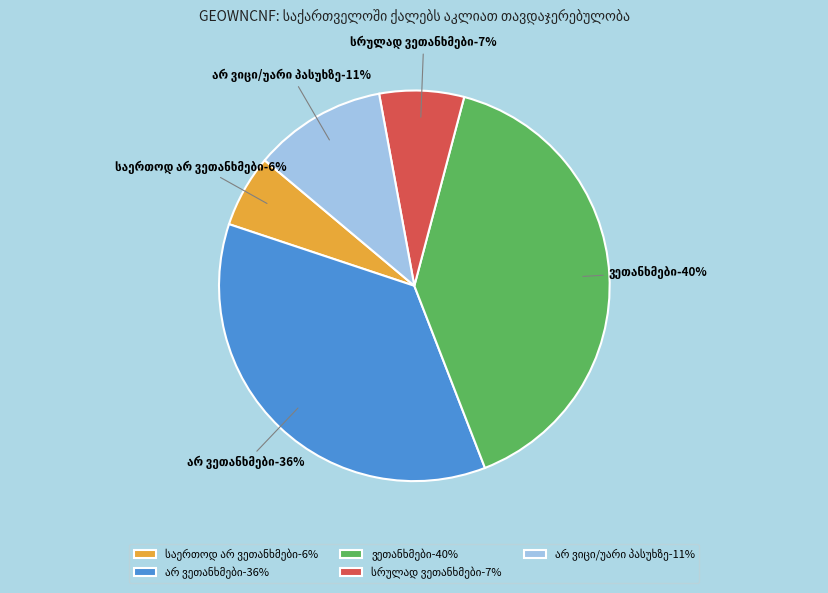

Is არ ვიცი/უარი პასუხზე the majority of the pie?

No